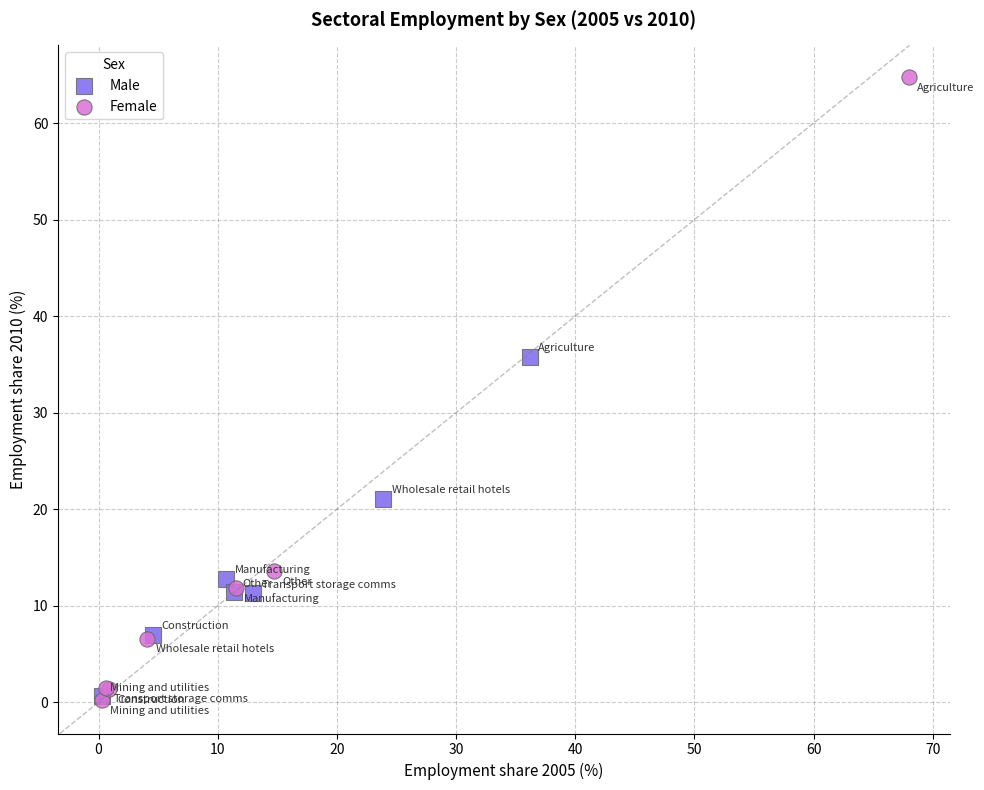

Which series reaches the maximum Y coordinate?

Female